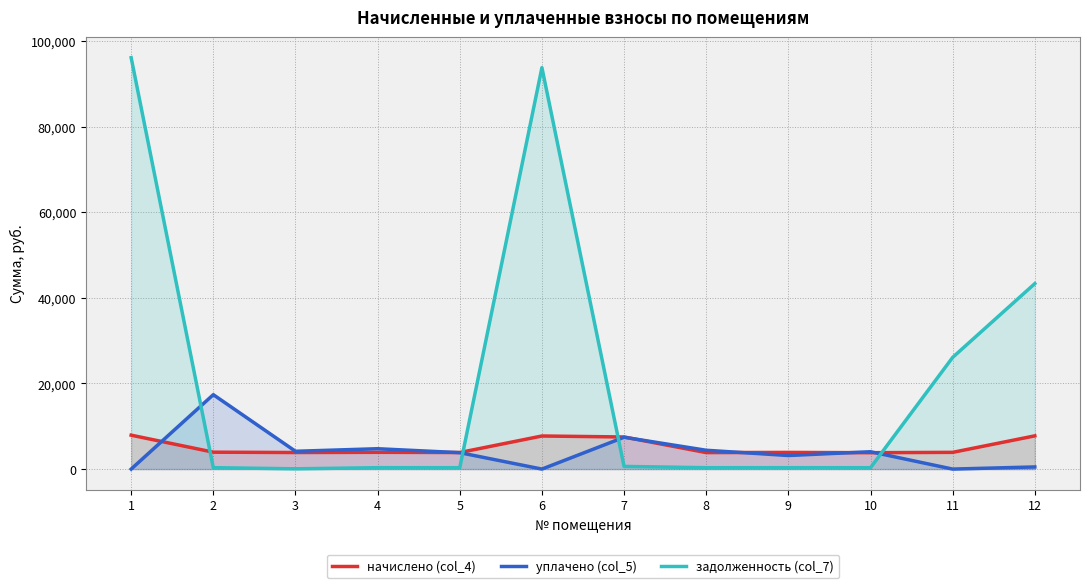

Read the начислено (col_4) value at 4.

3916.1